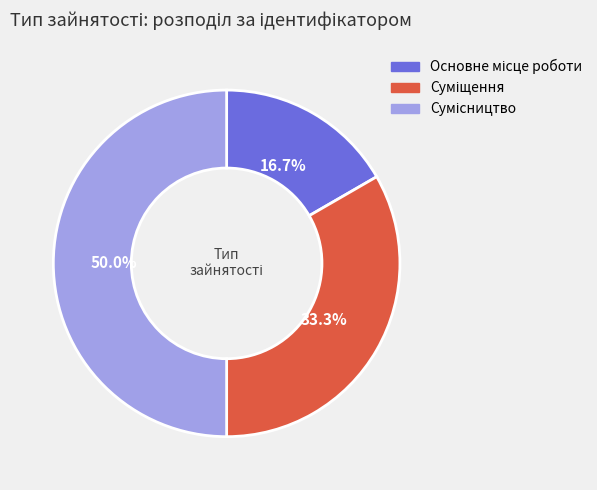

Rank the categories by value from lowest to highest.

Основне місце роботи, Суміщення, Сумісництво